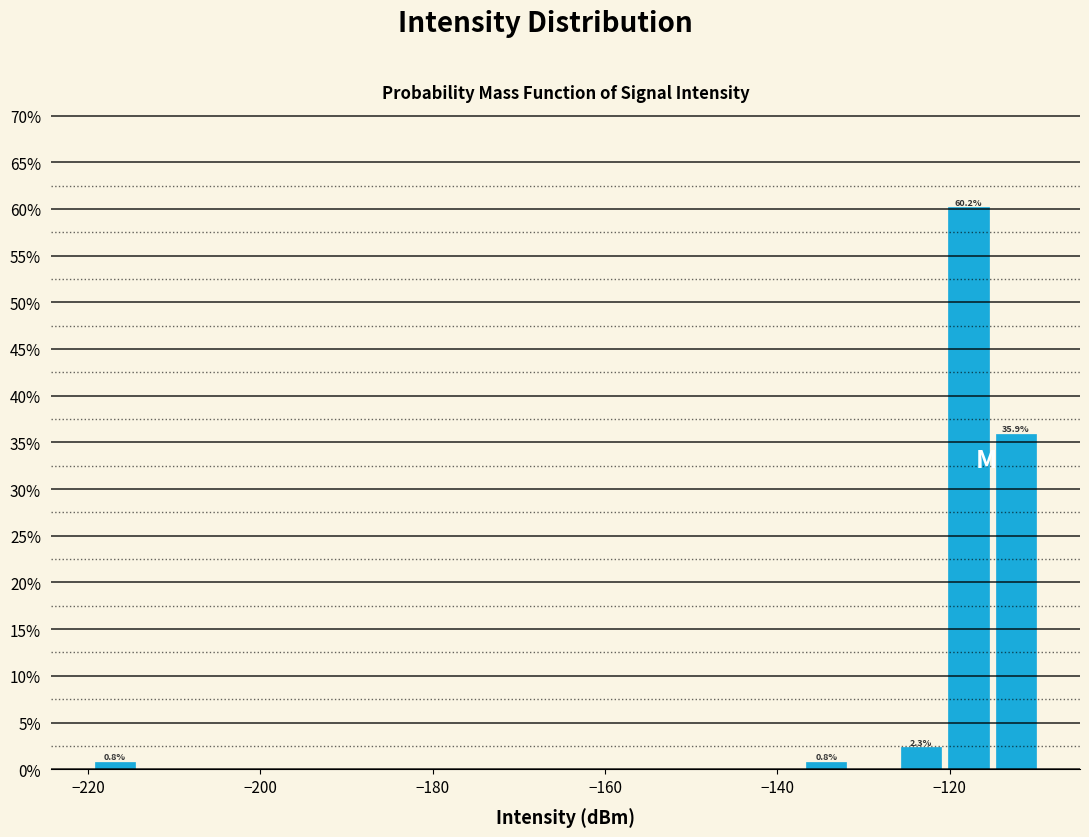

Read against the x-axis, roughly where is the centre of the tallest bar?

-118